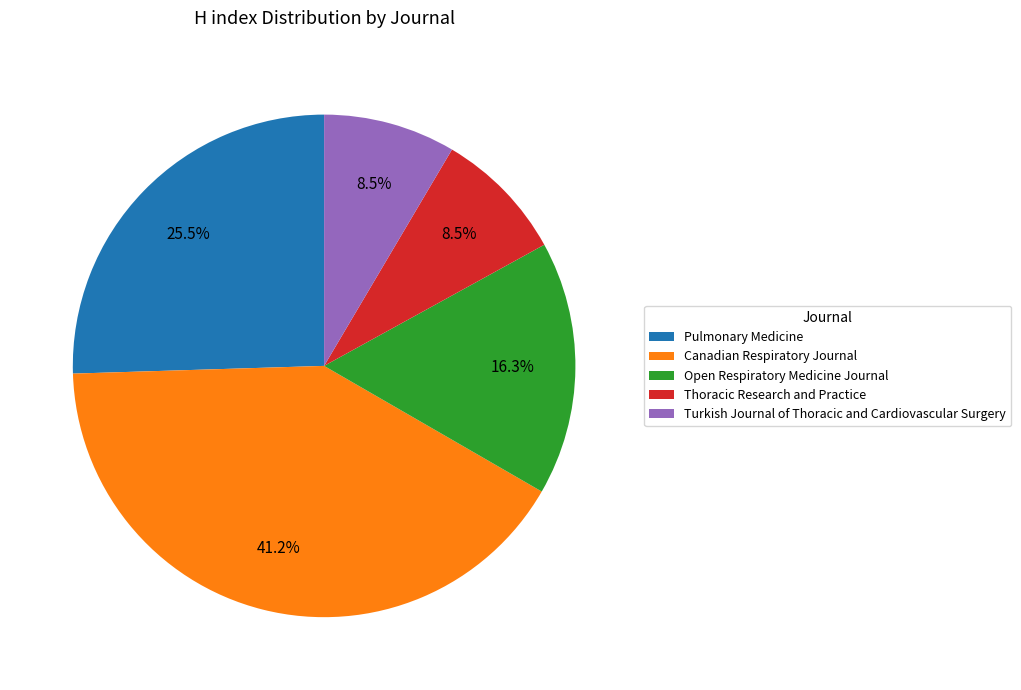

Which category has the biggest portion of the pie?

Canadian Respiratory Journal